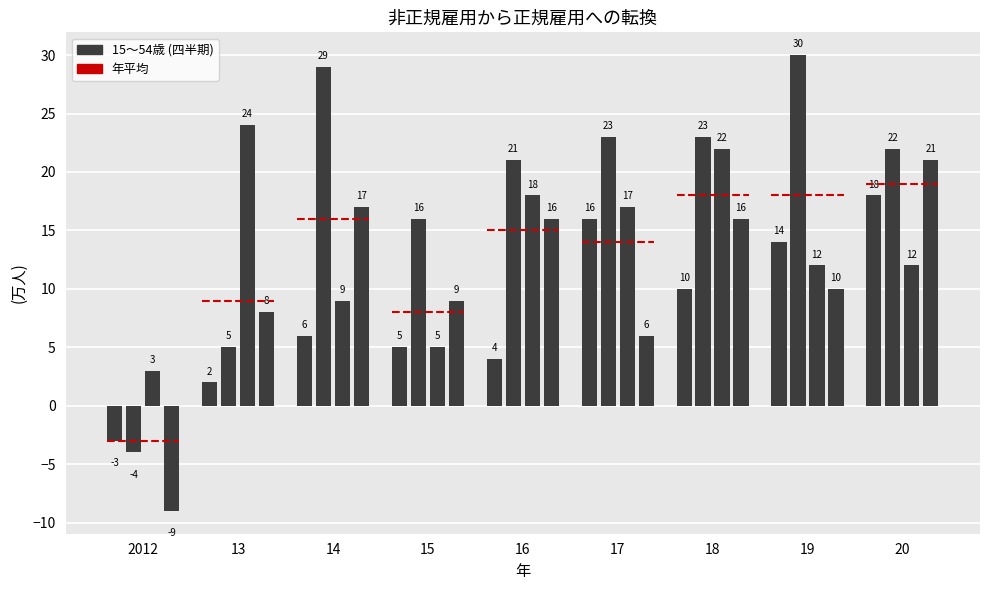

Rank the categories by value from highest to lowest.

20, 18, 19, 14, 16, 17, 13, 15, 2012